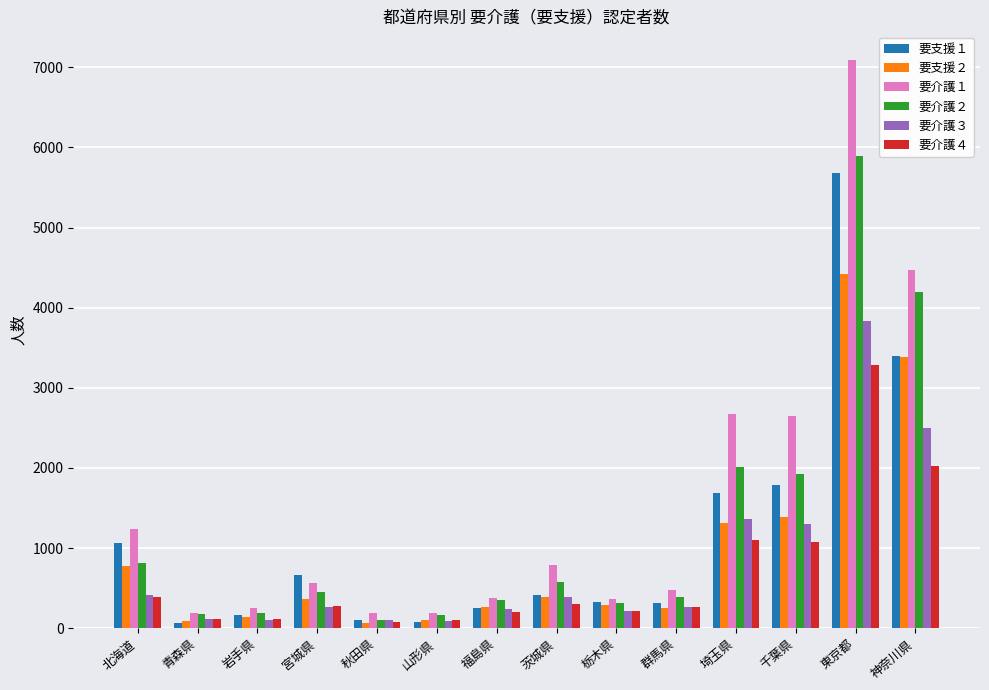

Rank the series by their maximum value, from highest to lowest.

要介護１, 要介護２, 要支援１, 要支援２, 要介護３, 要介護４